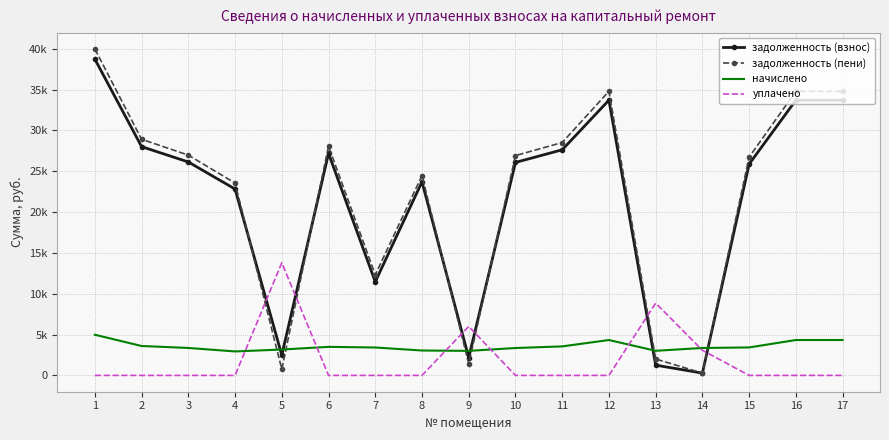

Rank the series by their maximum value, from highest to lowest.

задолженность (пени), задолженность (взнос), уплачено, начислено